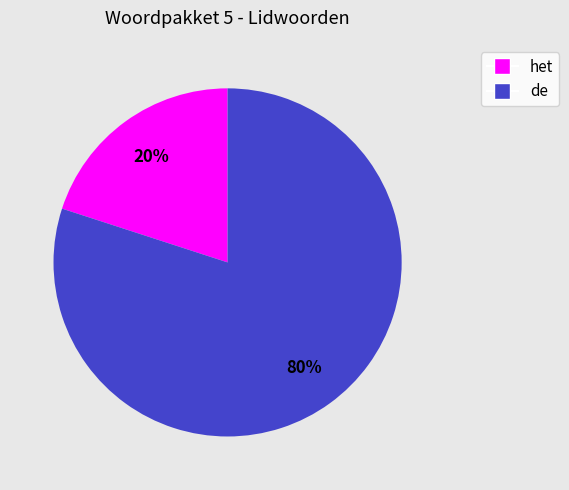

Which has a higher value, het or de?

de